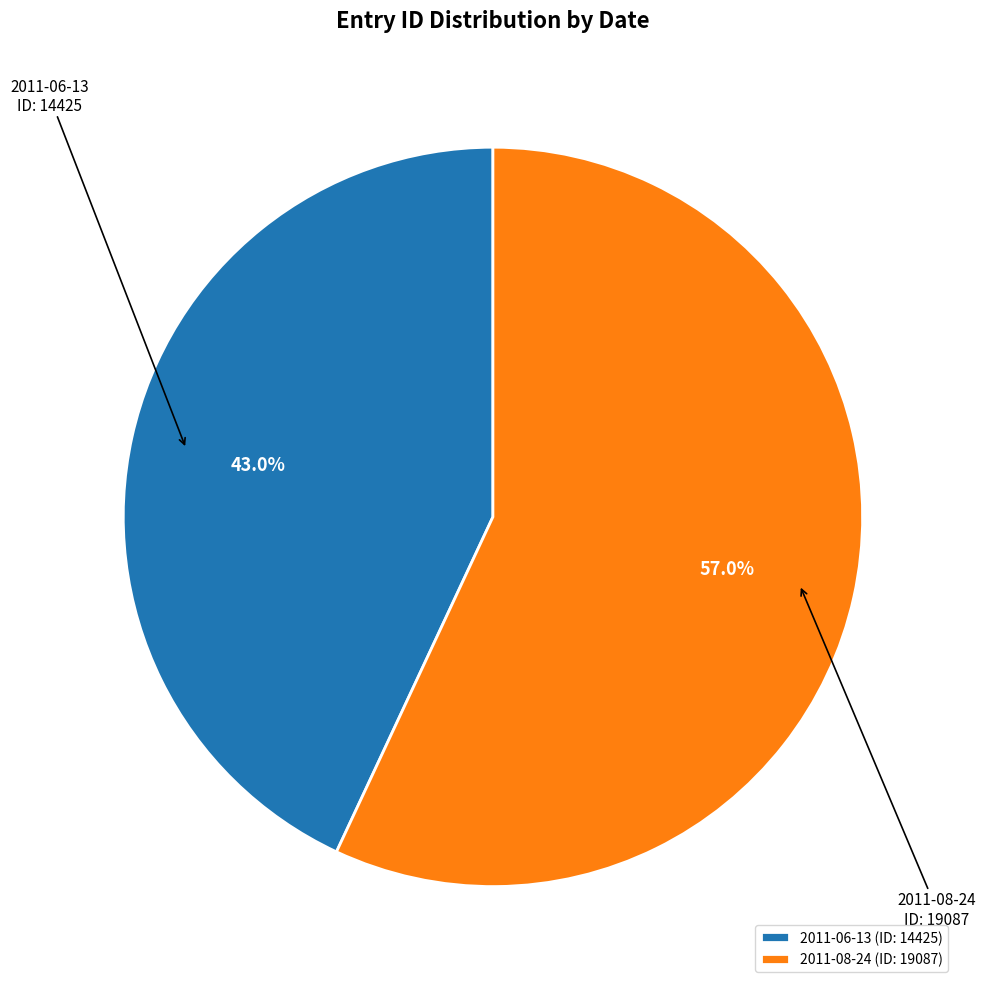

The 2011-08-24 slice represents 57% of the pie. True or false?

True